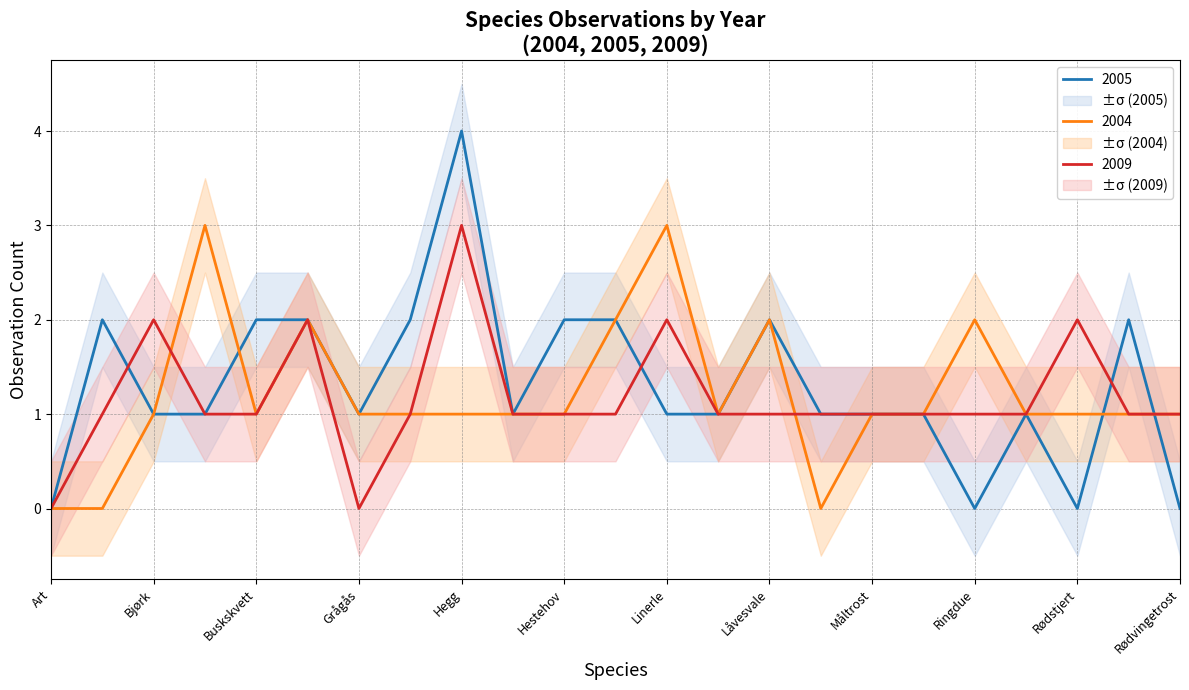

Does the chart display data point markers on the line(s)?

No